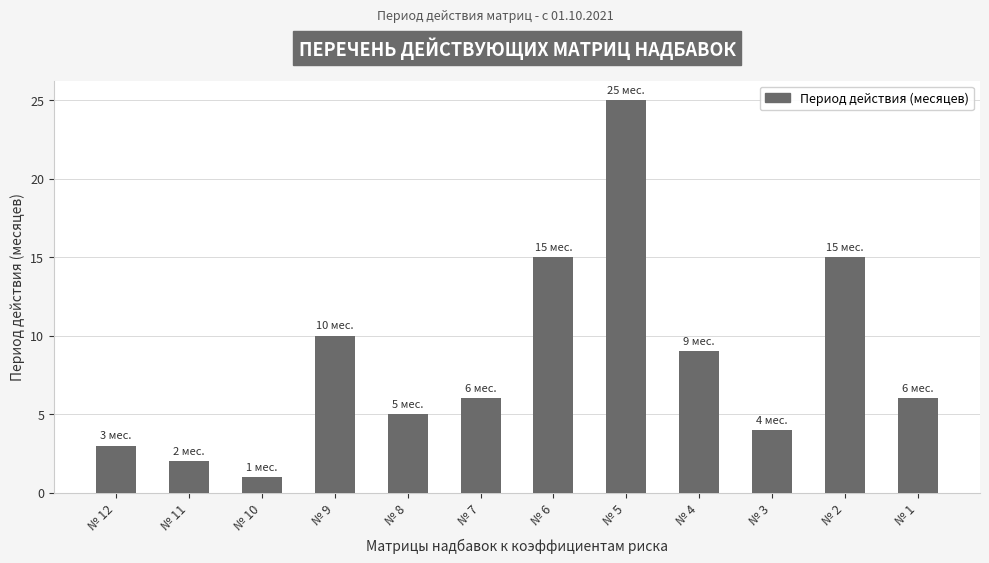

How many series are shown in this chart?

1